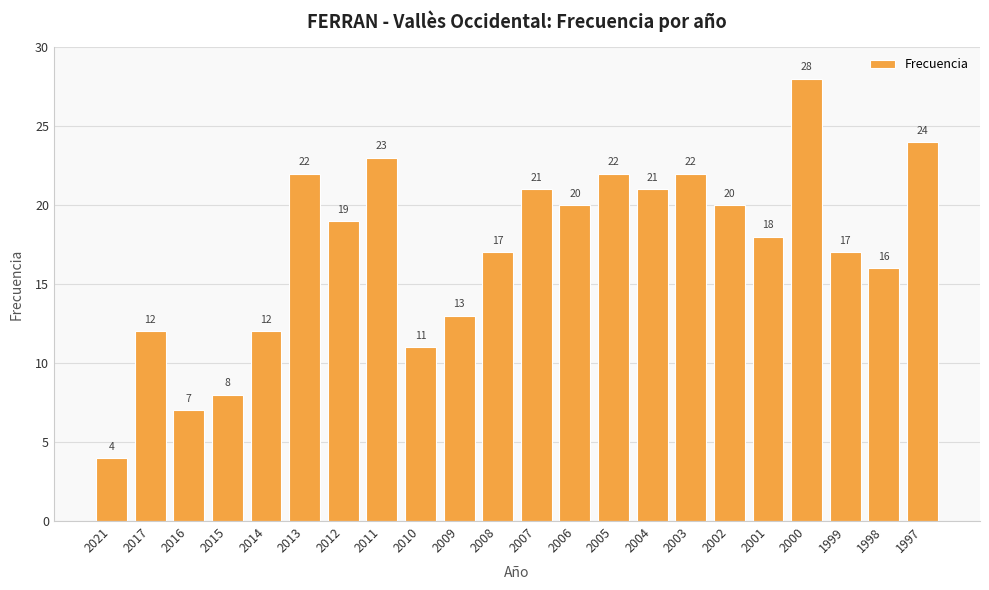

Between 2008 and 2017, which is larger?

2008